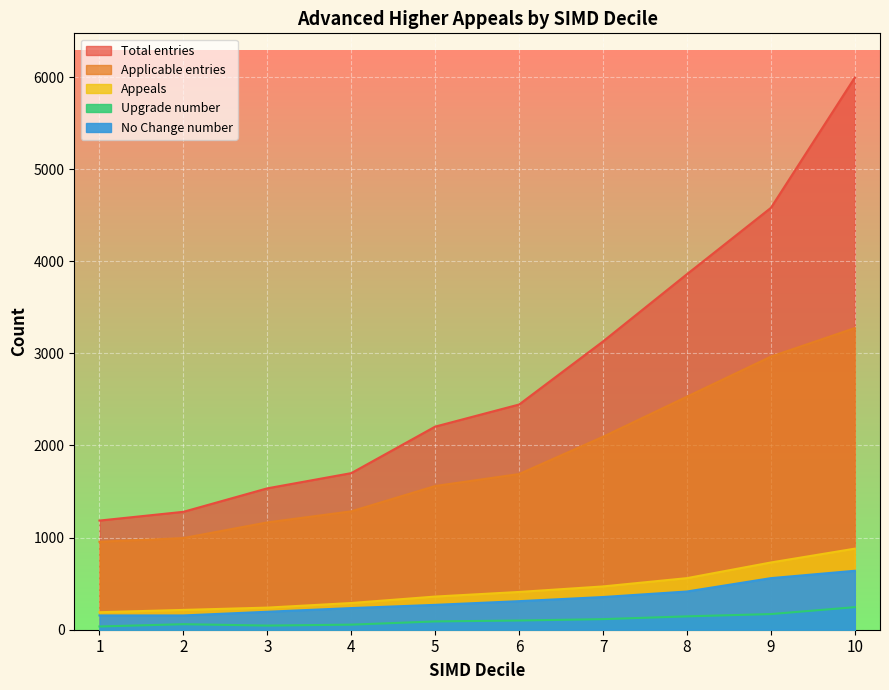

Rank the series at 5 from highest to lowest value.

Total entries, Applicable entries, Appeals, No Change number, Upgrade number